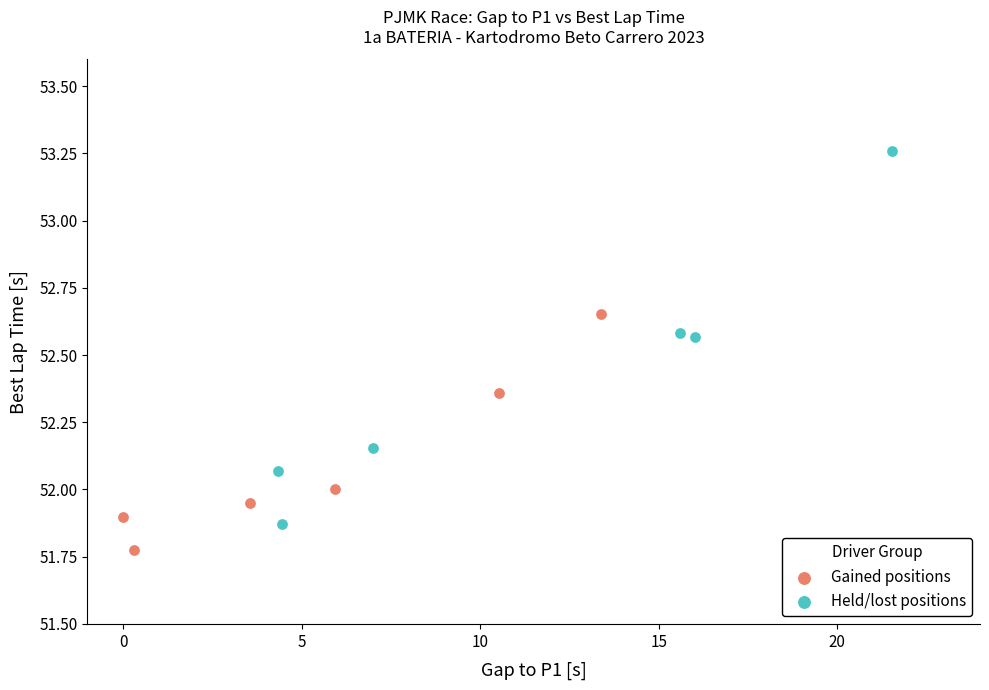

Which series contains the highest Y value?

Held/lost positions